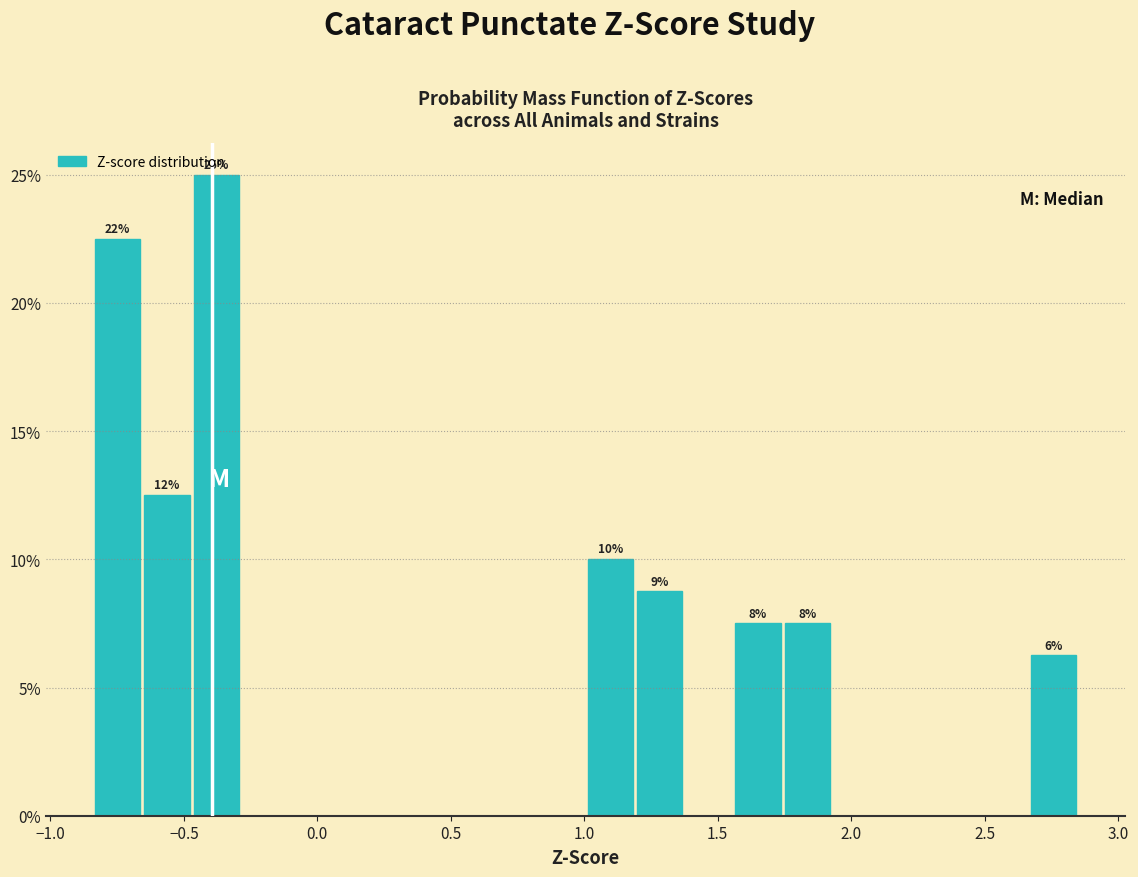

Around what value on the x-axis is the tallest bar? Give the approximate position of its centre, as read against the axis.

-0.40